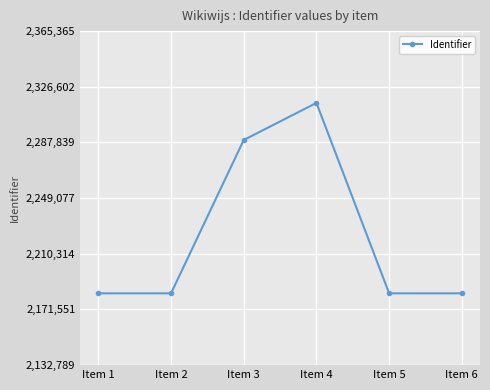

Is it true that the value at Item 2 is 3816534?

False